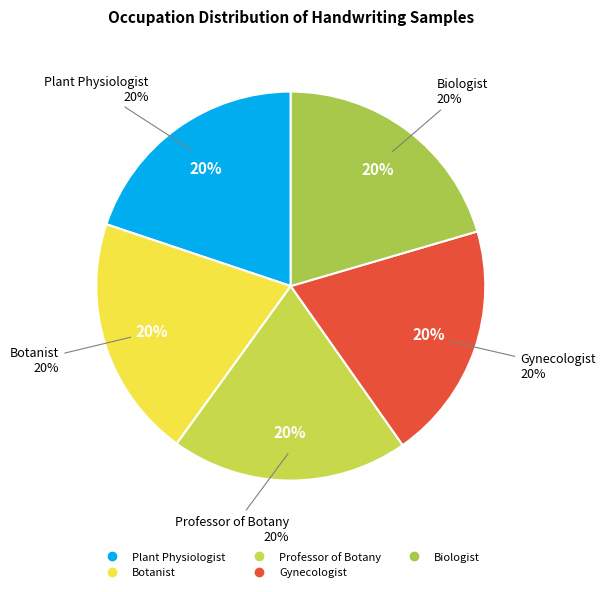

Is the sum of Plant Physiologist and Biologist greater than half?

No